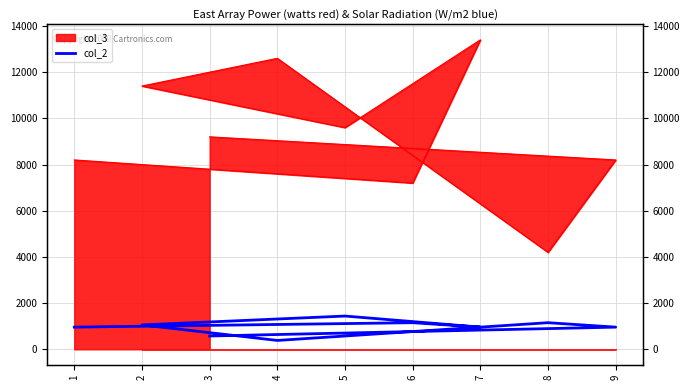

Is it true that the value at 8 is 390.8?

False